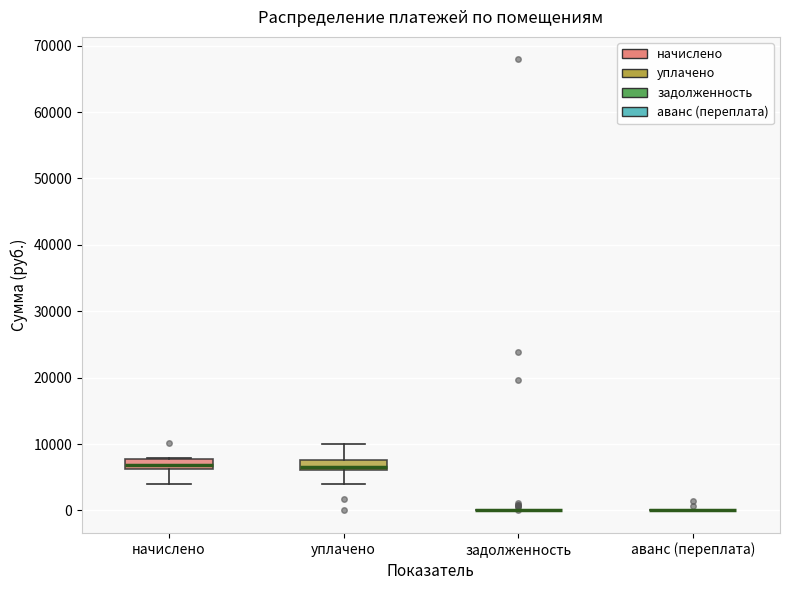

Where is the upper edge of the box for начислено on the y-axis? The values are not printed on the chart, so give them approximately, as read against the axis.

8000